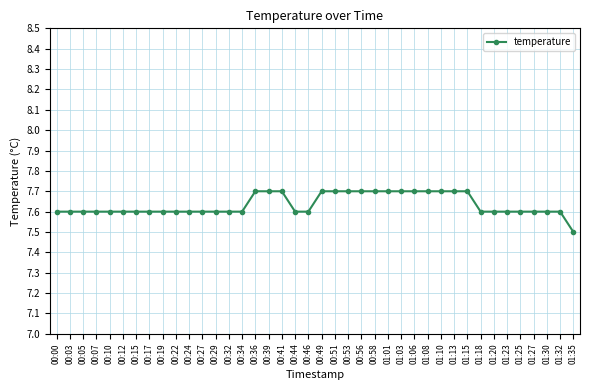

What is the difference between the maximum and minimum values?

0.2